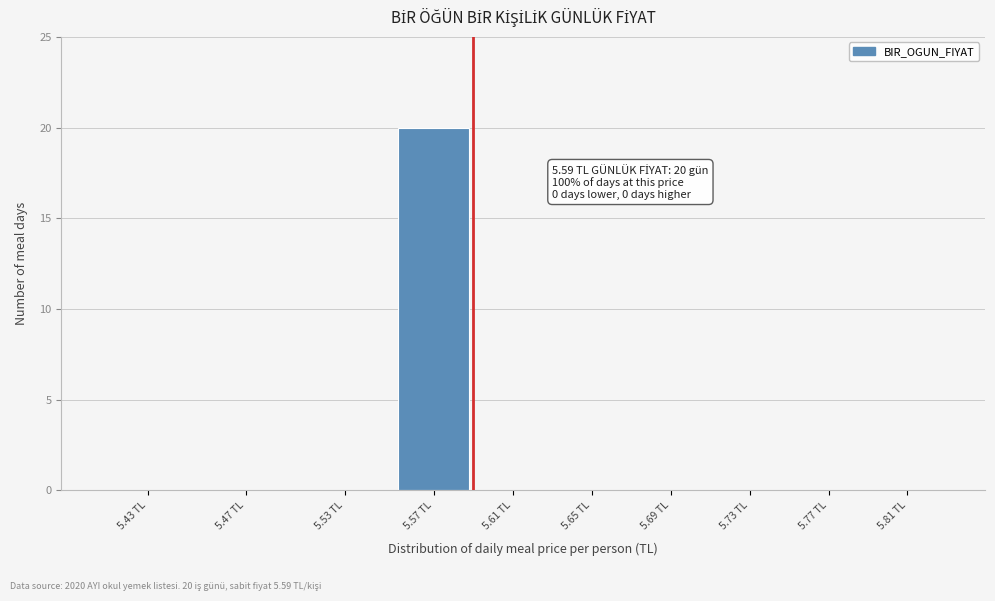

Reading left to right, transcribe all the data shown in this chart.

5.43 TL=0	5.47 TL=0	5.53 TL=0	5.57 TL=20	5.61 TL=0	5.65 TL=0	5.69 TL=0	5.73 TL=0	5.77 TL=0	5.81 TL=0